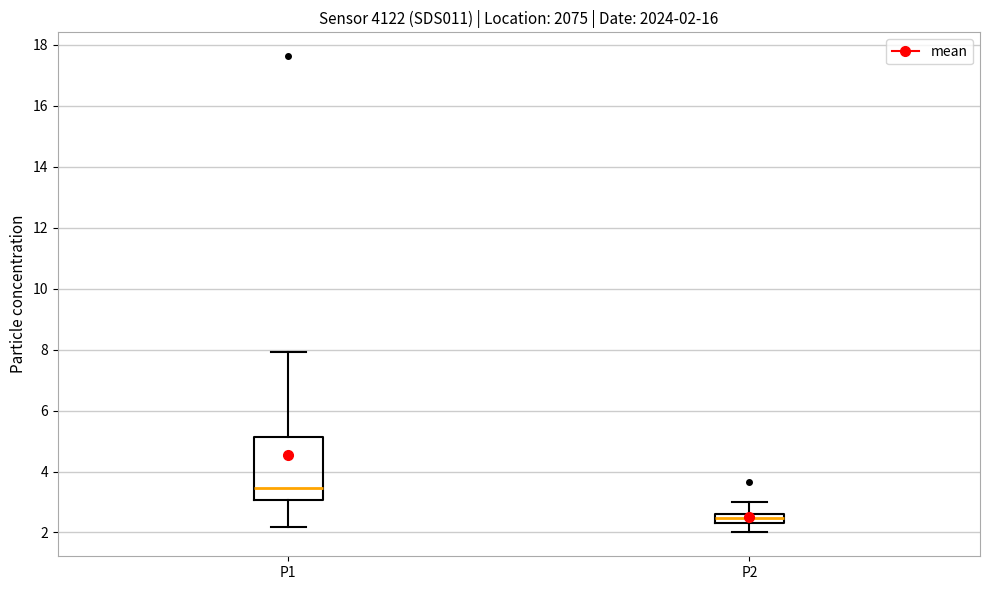

Which box is the tallest, from its lower edge to its upper edge?

P1